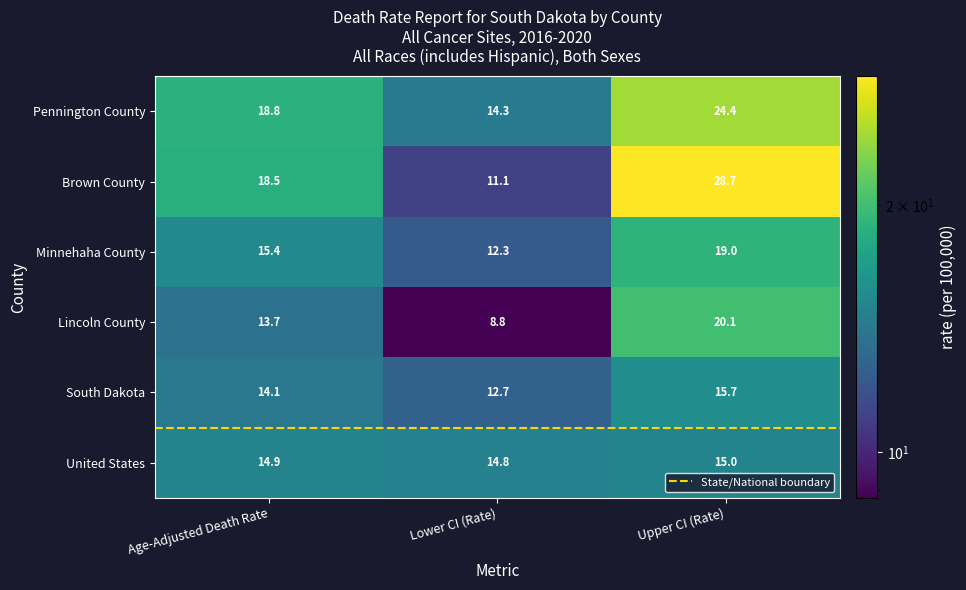

Which series changed the most between Age-Adjusted Death Rate and Lower CI (Rate)?

Brown County